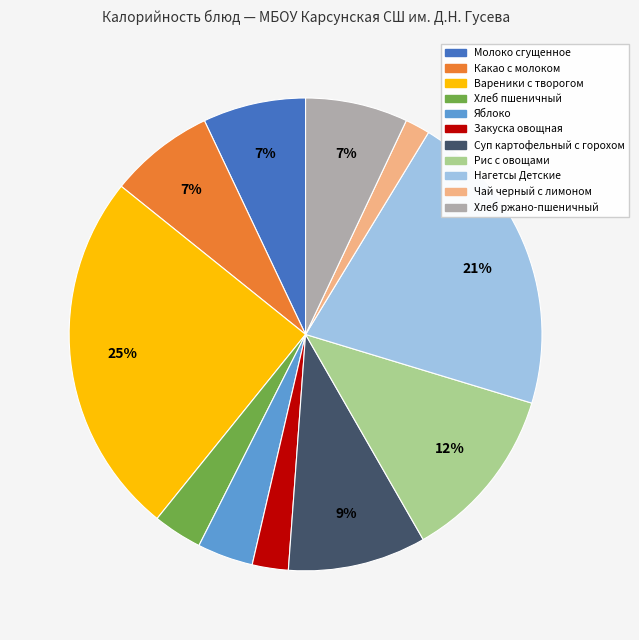

Approximately how many times larger is the value at Нагетсы Детские compared to Хлеб ржано-пшеничный?

3.0